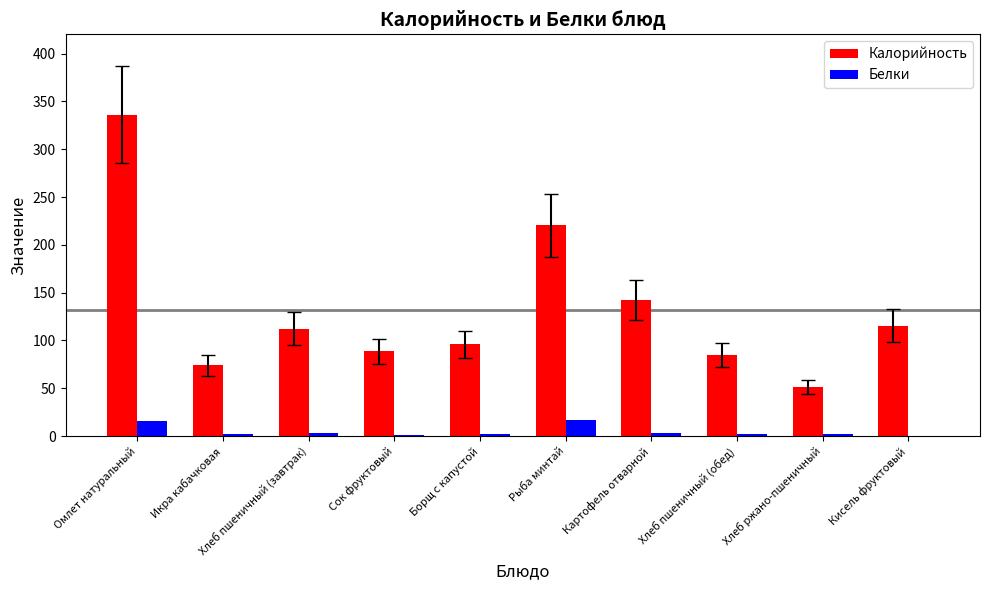

Are the bars horizontal?

No